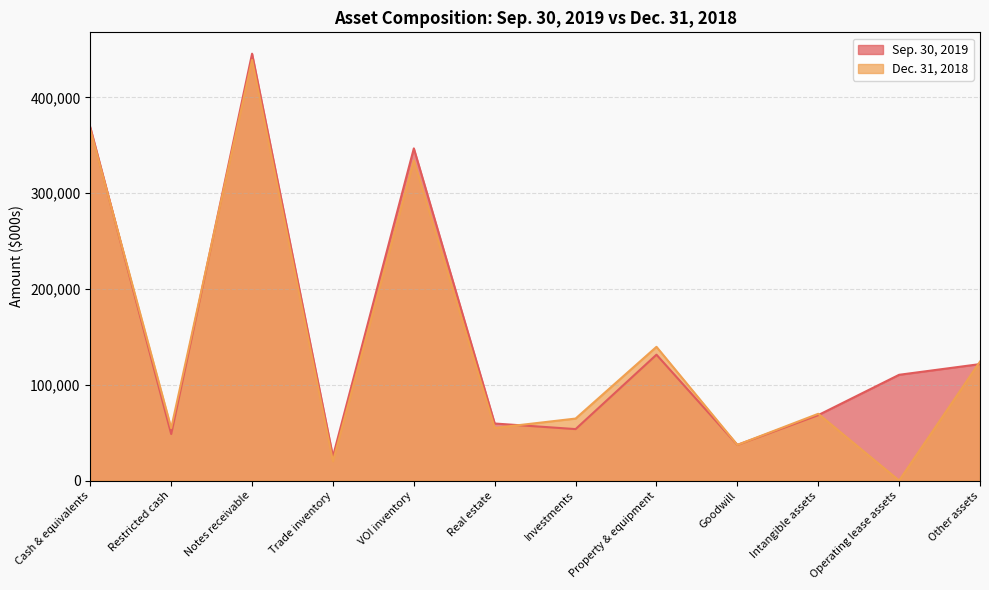

List the series in order of their peak value, lowest first.

Dec. 31, 2018, Sep. 30, 2019